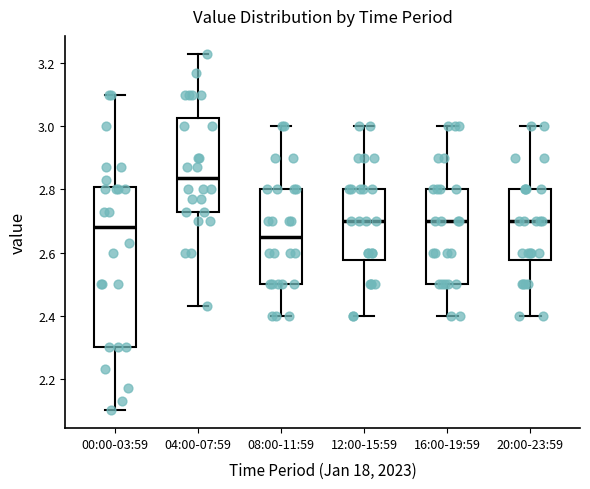

Which box has the highest median line?

04:00-07:59